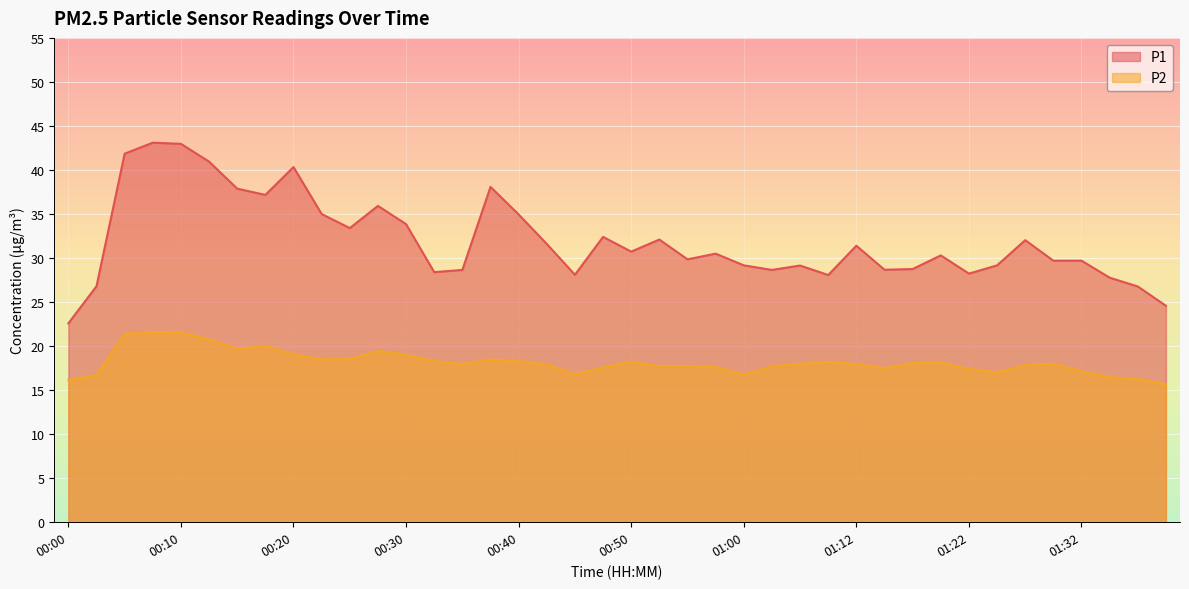

What is the value of the P2 point at the 17th from the left?

18.3